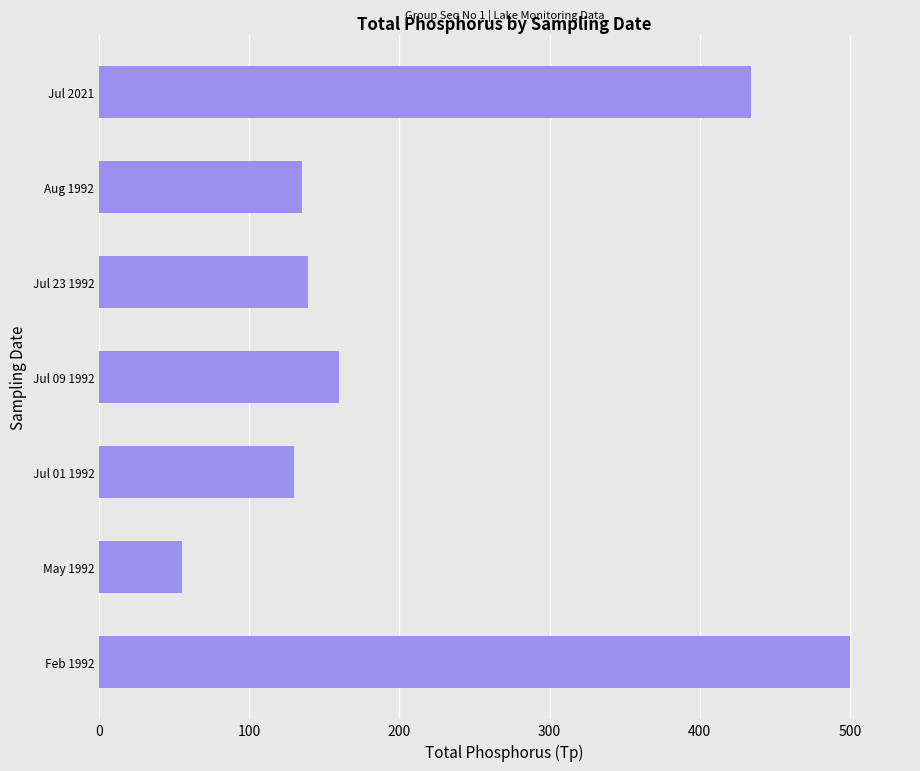

The chart shows a value of 160 at Jul 09 1992. True or false?

True